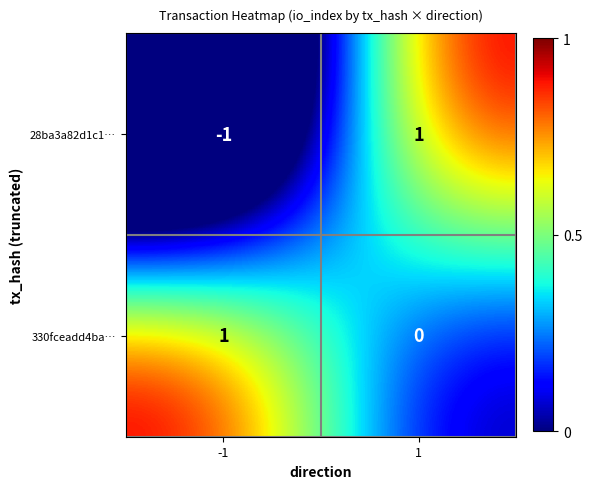

Which series has the widest spread of values?

28ba3a82d1c1…